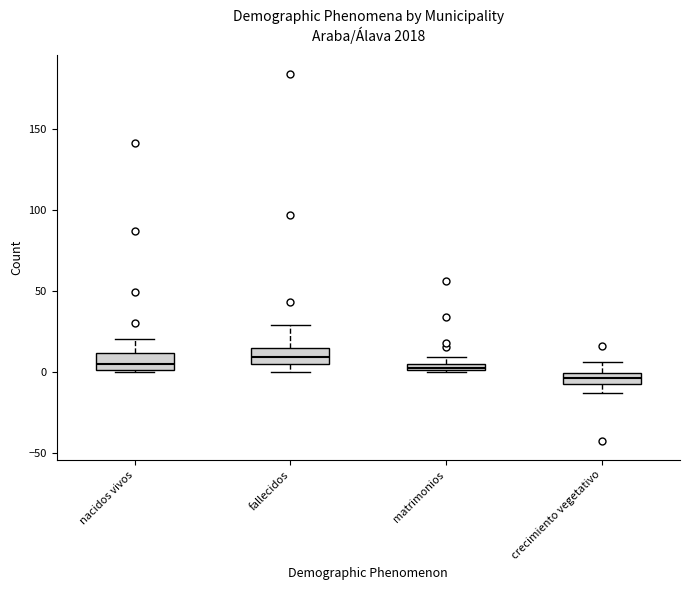

Where does the median line of the box for fallecidos sit on the y-axis? The values are not printed on the chart, so give them approximately, as read against the axis.

10